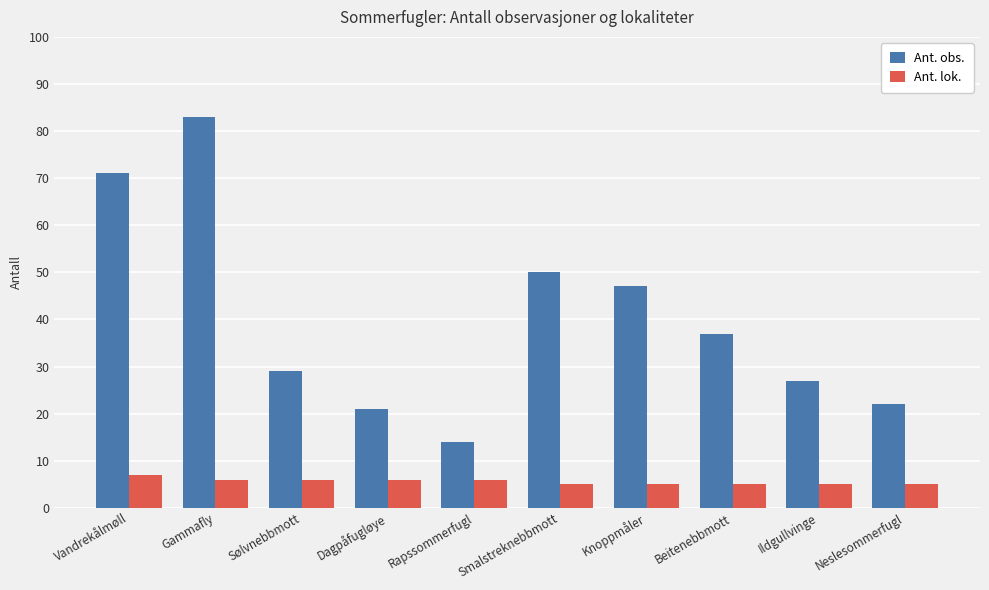

Which series changed the most between Vandrekålmøll and Sølvnebbmott?

Ant. obs.